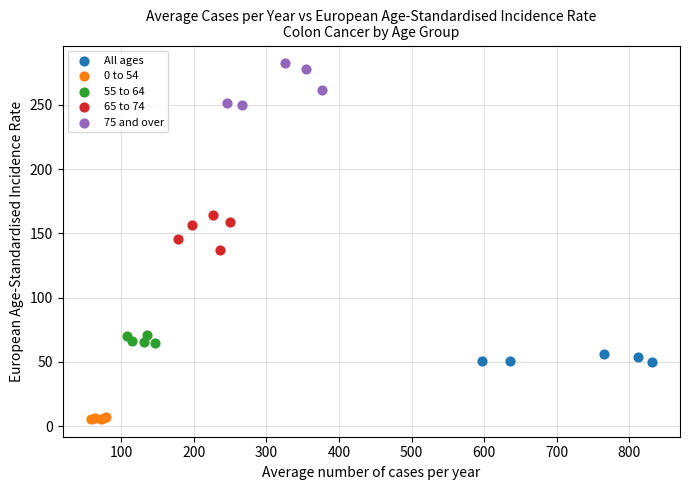

Which series reaches the minimum Y coordinate?

0 to 54